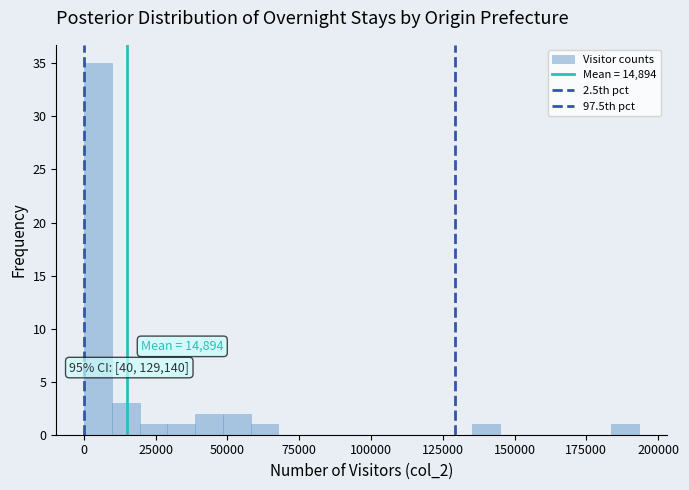

Read against the x-axis, roughly where is the centre of the tallest bar?

5000